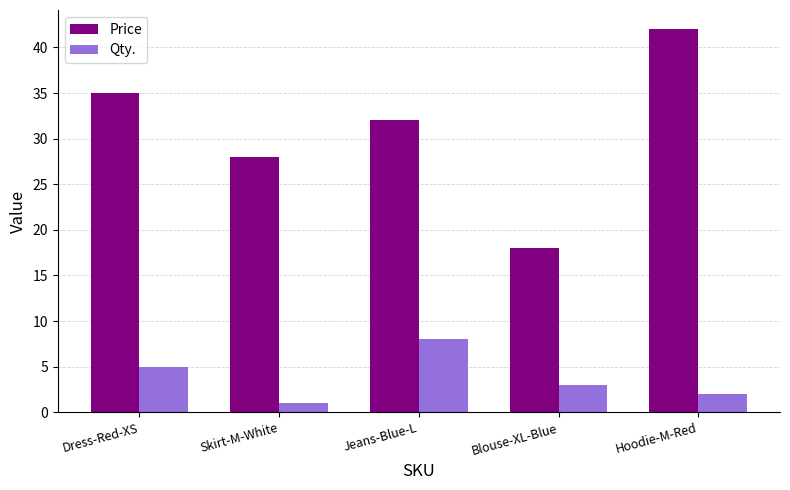

What is the lowest value of the Qty. series?

1